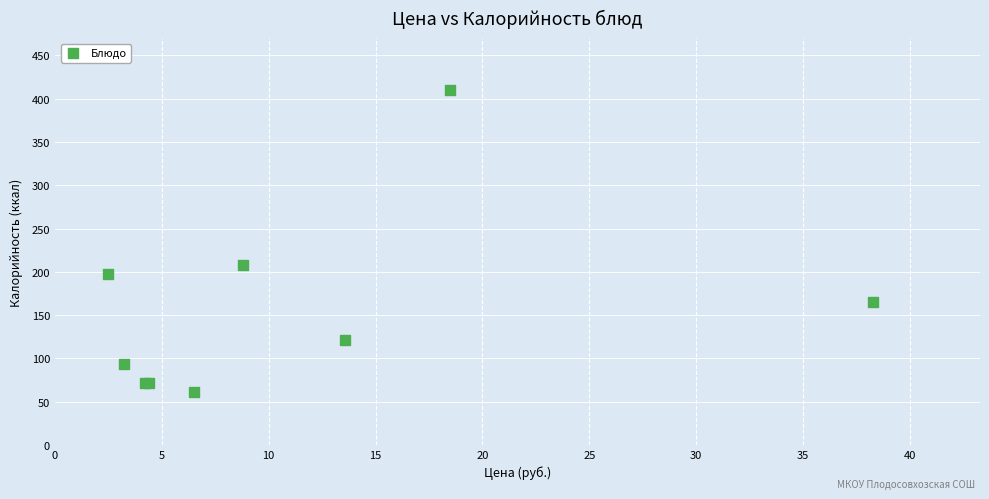

What Y value in the scatter plot is closest to 235?

208